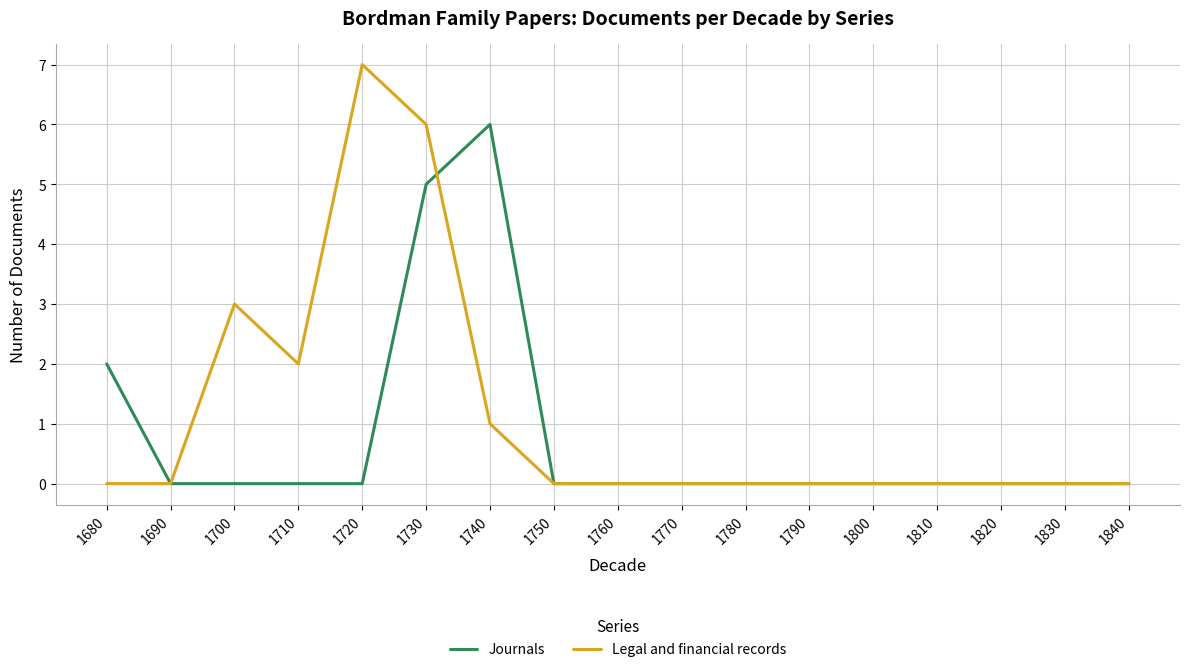

The value of Journals at 1840 is 0. True or false?

True